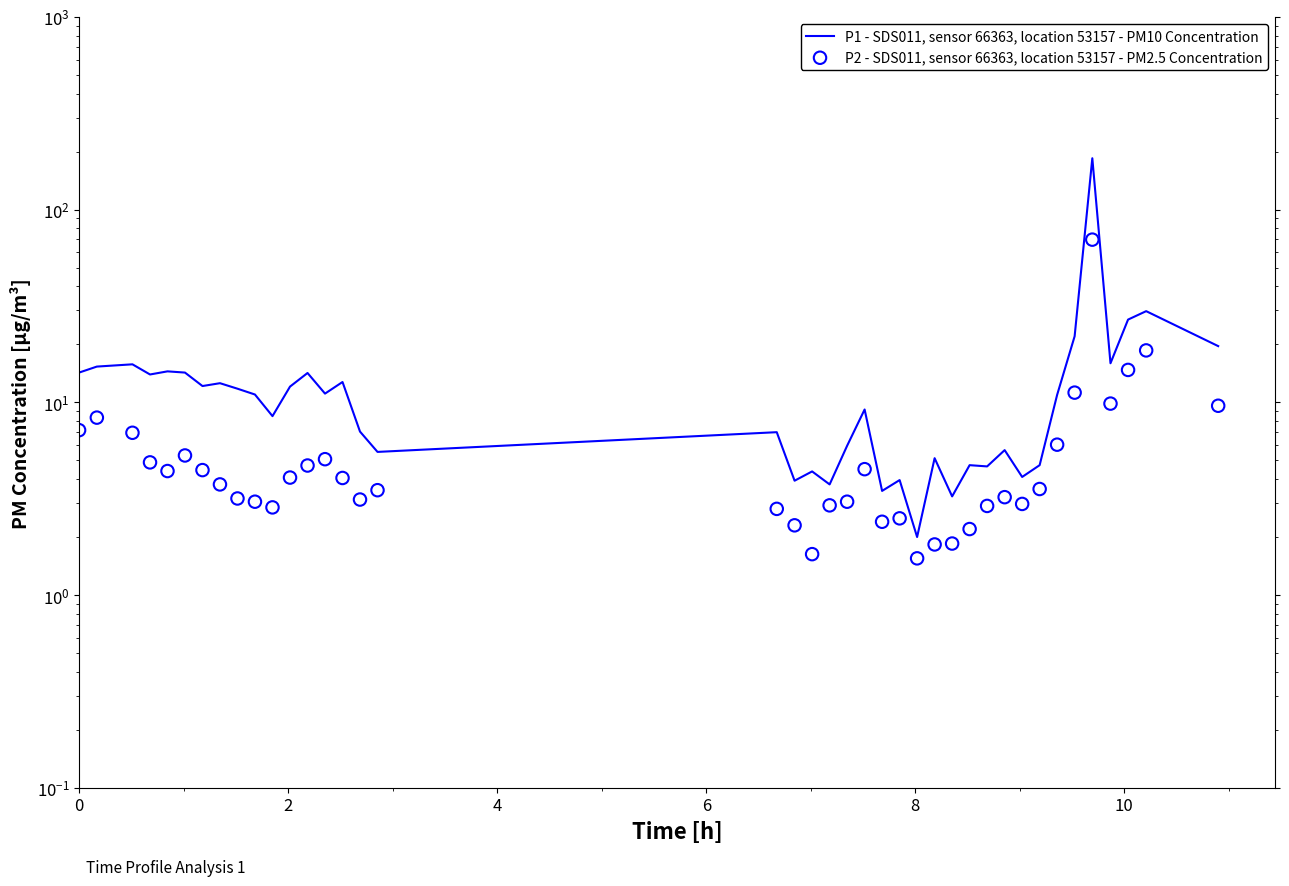

Which series has the largest total across all categories?

P1 - SDS011, sensor 66363, location 53157 - PM10 Concentration